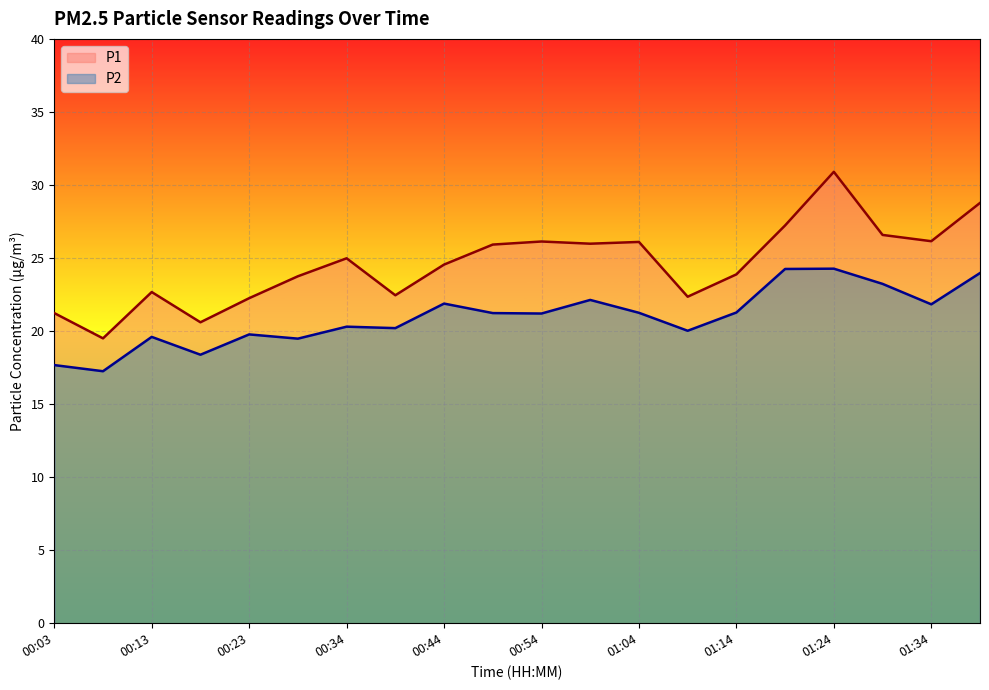

What is the sum of all P1 values?

492.0